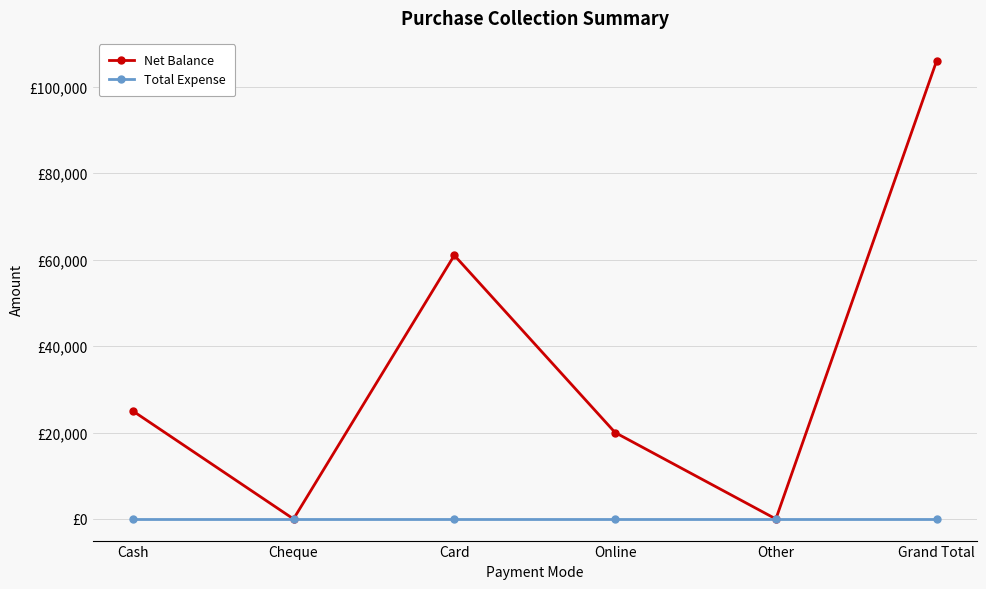

What are all the series names shown in the legend?

Net Balance, Total Expense